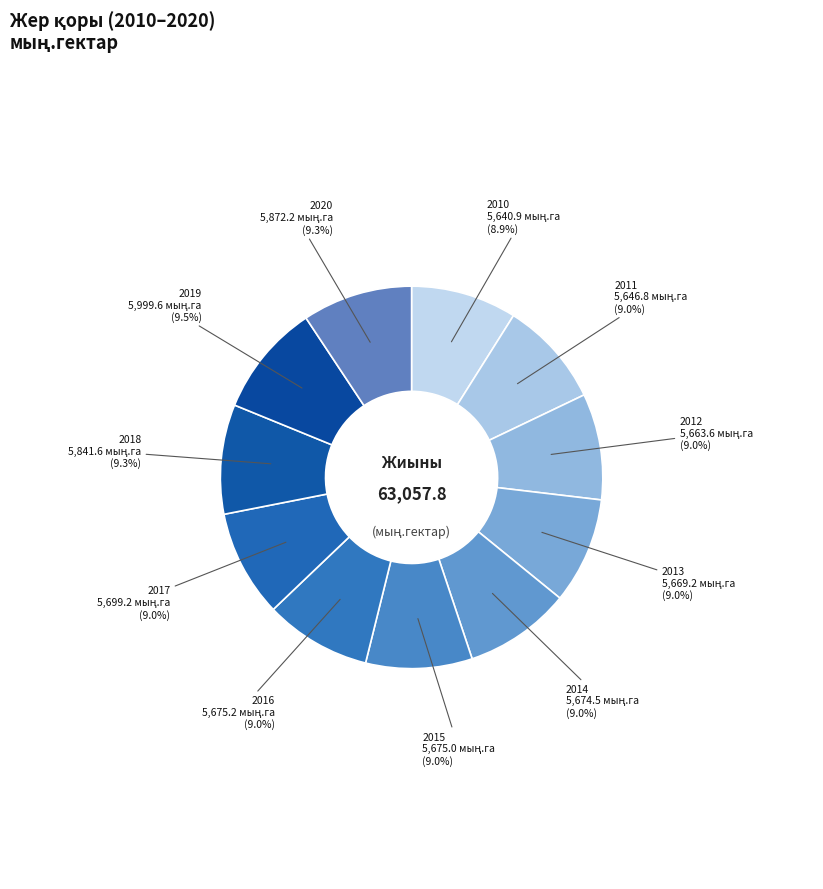

True or false: 2011 accounts for 9% of the total.

True